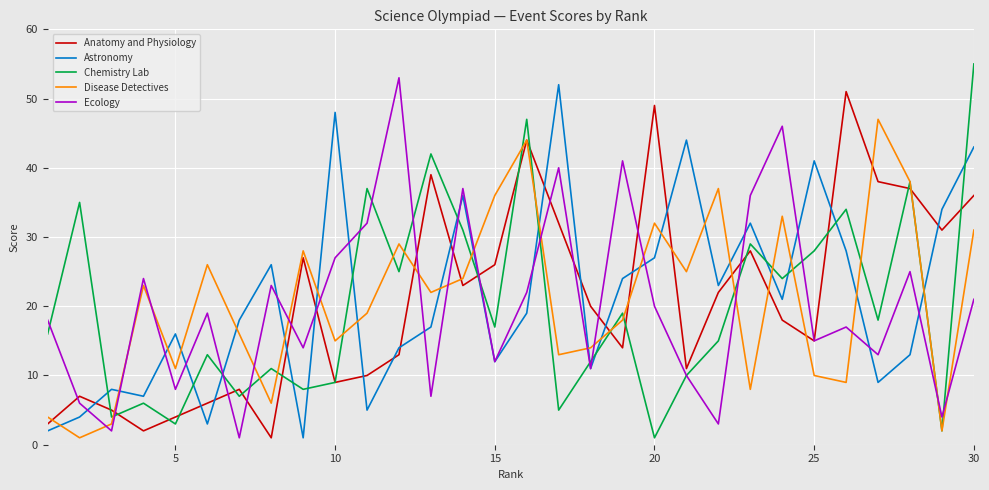

Reading left to right, what are all the values shown in this chart?

Anatomy and Physiology: 3	7	5	2	4	6	8	1	27	9	10	13	39	23	26	44	32	20	14	49	11	22	28	18	15	51	38	37	31	36
Astronomy: 2	4	8	7	16	3	18	26	1	48	5	14	17	36	12	19	52	11	24	27	44	23	32	21	41	28	9	13	34	43
Chemistry Lab: 16	35	4	6	3	13	7	11	8	9	37	25	42	31	17	47	5	12	19	1	10	15	29	24	28	34	18	38	2	55
Disease Detectives: 4	1	3	23	11	26	16	6	28	15	19	29	22	24	36	44	13	14	18	32	25	37	8	33	10	9	47	38	2	31
Ecology: 18	6	2	24	8	19	1	23	14	27	32	53	7	37	12	22	40	11	41	20	10	3	36	46	15	17	13	25	4	21